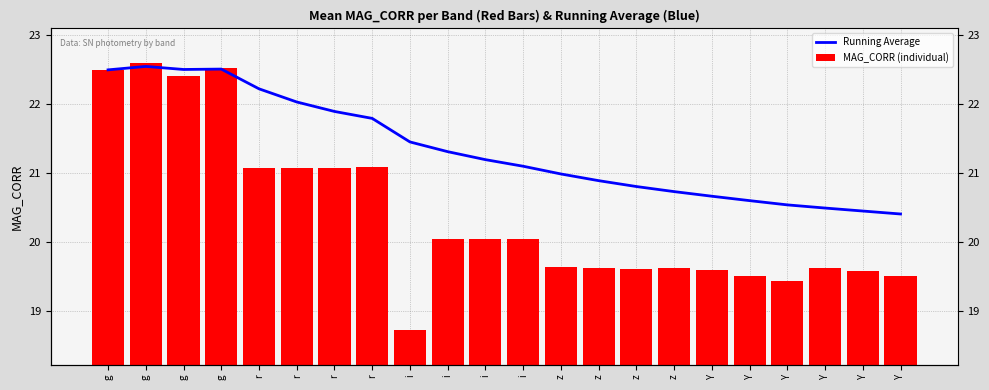

Which category has the highest value in the Running Average series?

g